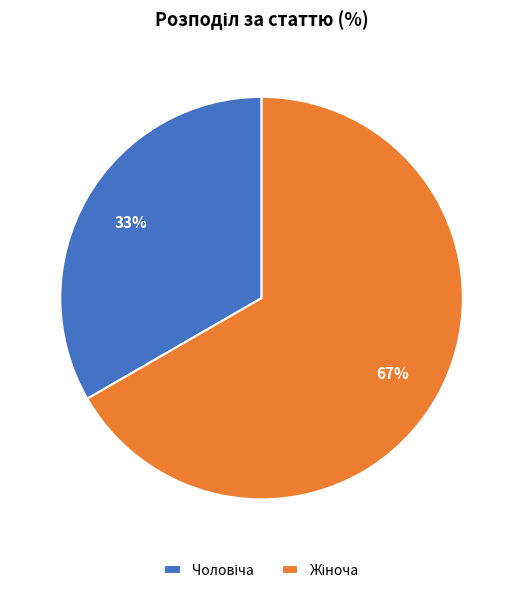

To the nearest percent, what is the average slice percentage?

50%